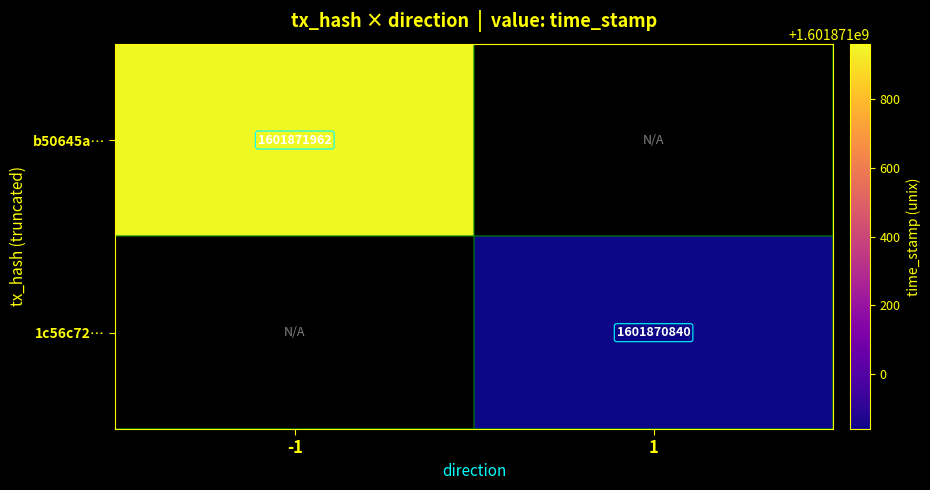

How many distinct data groups are displayed?

2